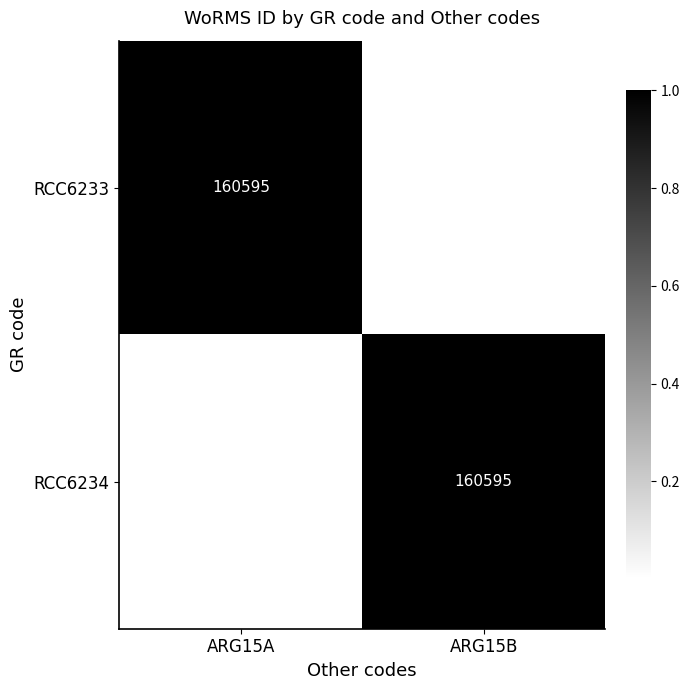

The value of RCC6234 at ARG15B is 75583. True or false?

False